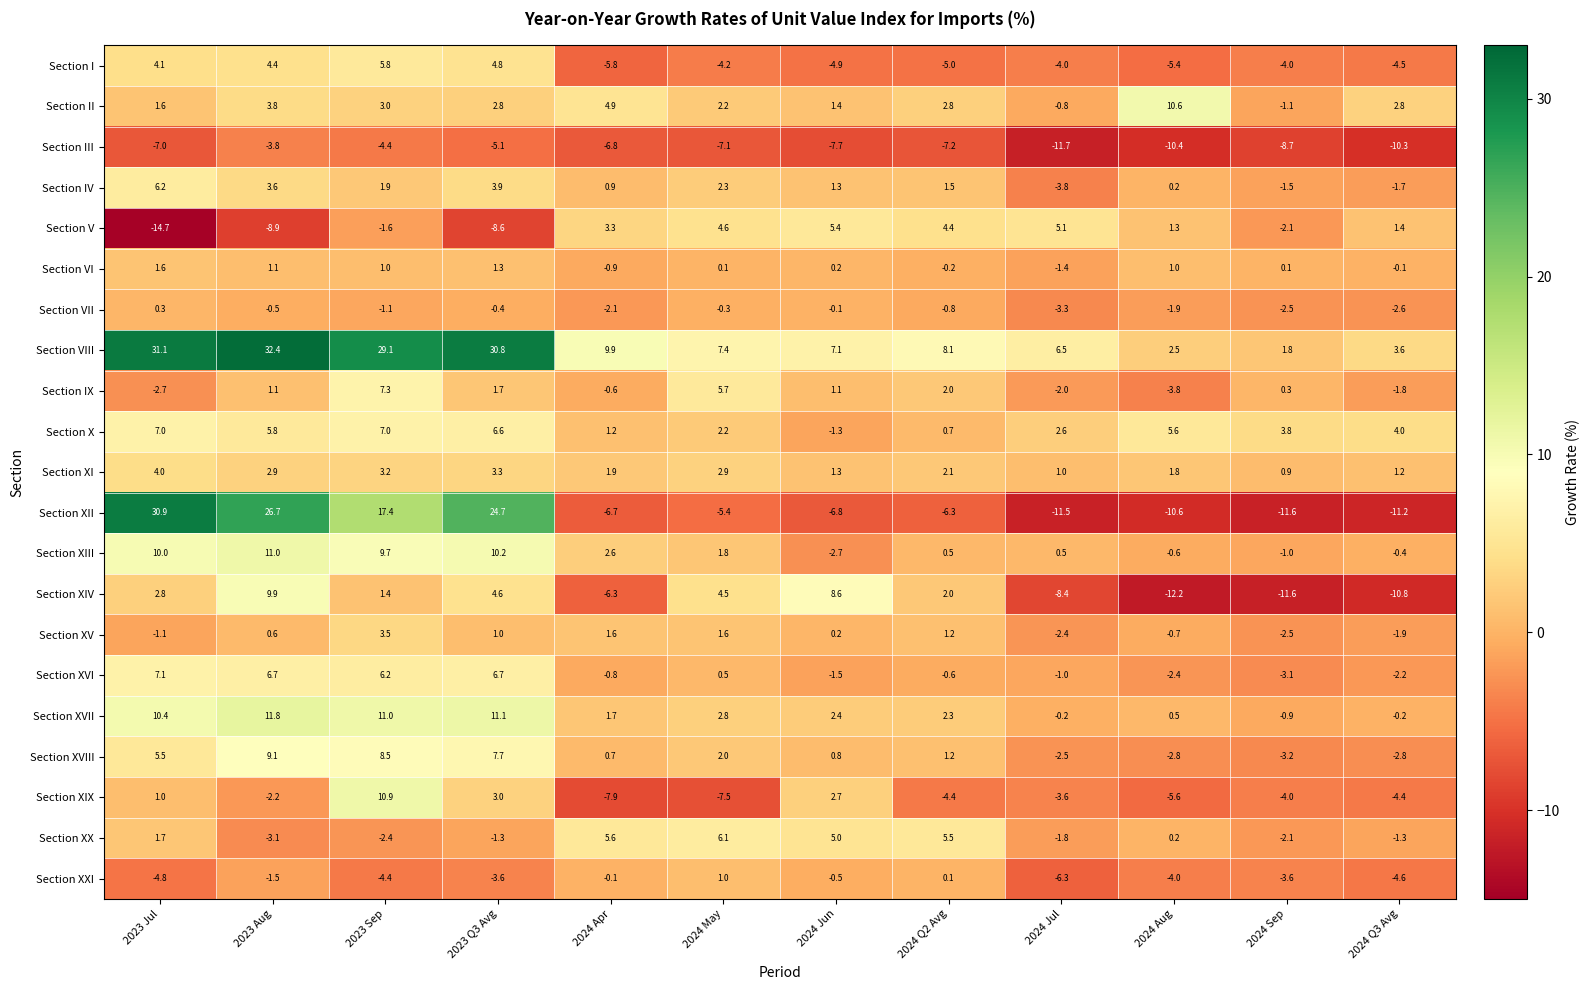

What is the average value of the Section XIV series?

-1.3